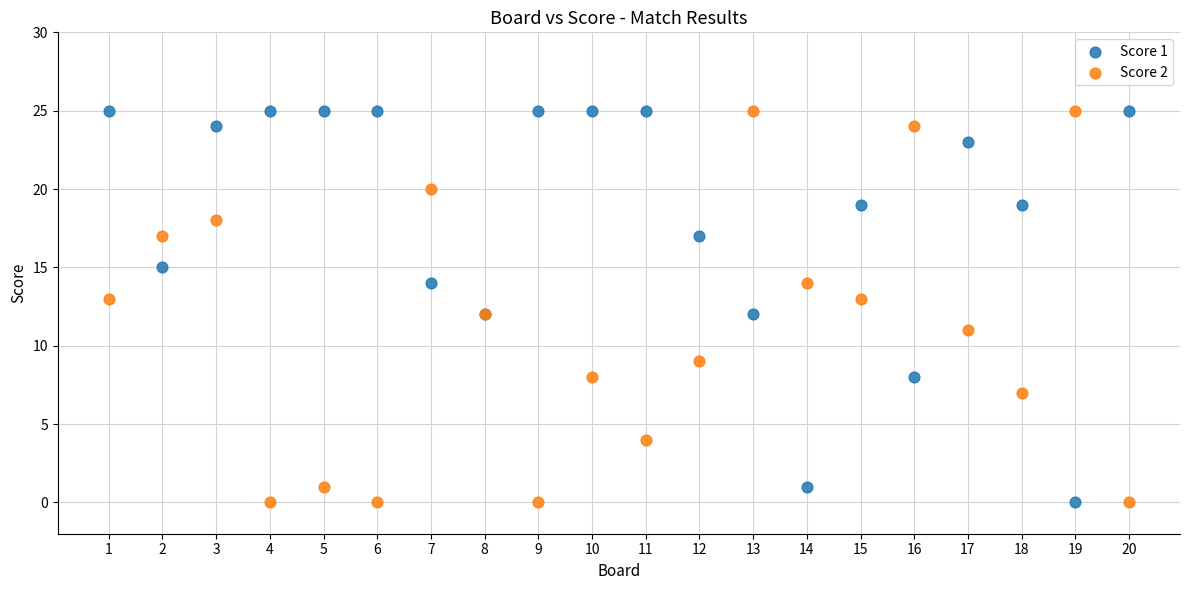

What is the X range (max minus min) for the scatter plot?

19